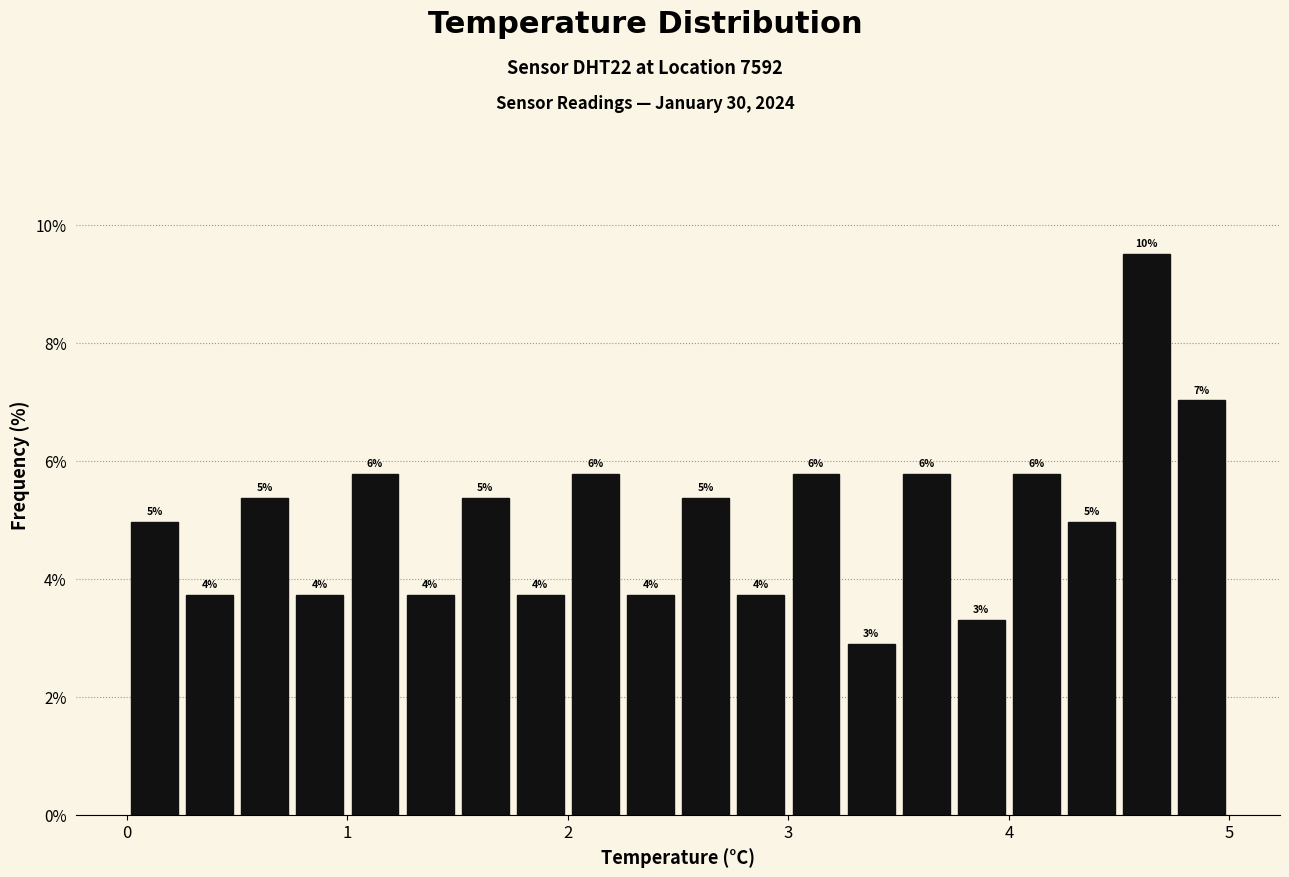

Read against the x-axis, roughly where is the centre of the tallest bar?

4.6